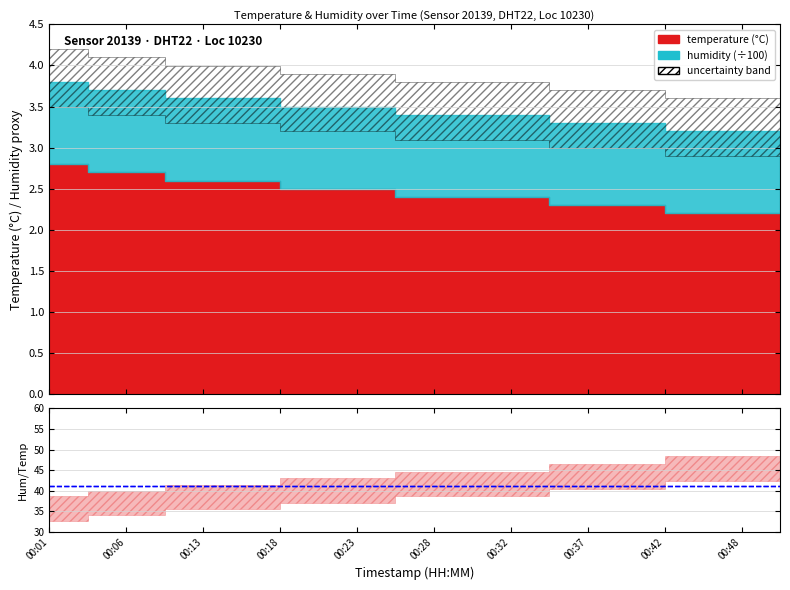

Which series has the largest range (max minus min)?

temperature